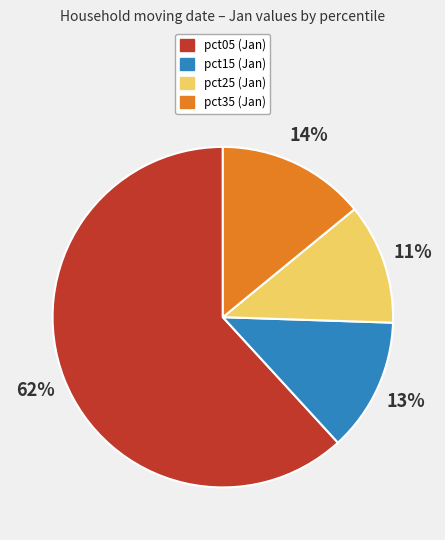

Does any single category account for the majority?

Yes